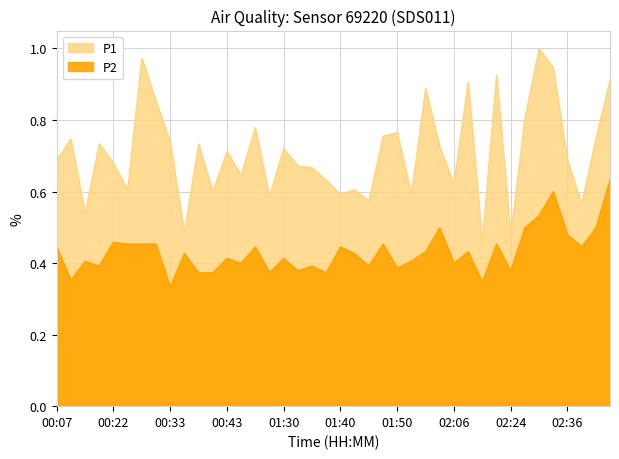

True or false: P1 and P2 cross at least once.

False